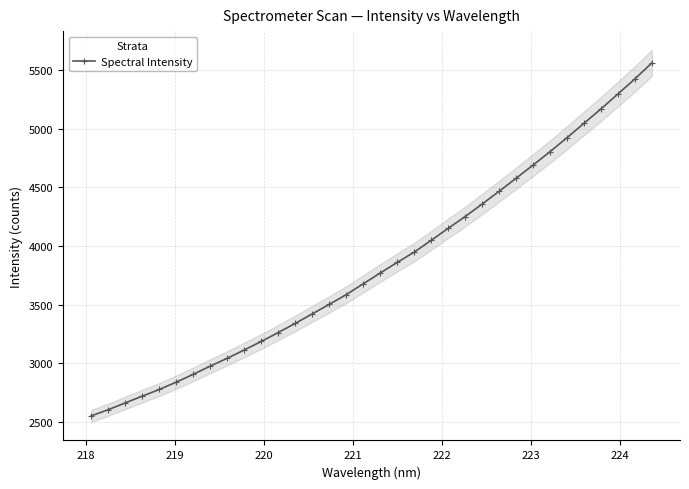

What is the value of the Spectral Intensity point at the 1st from the left?

2551.5